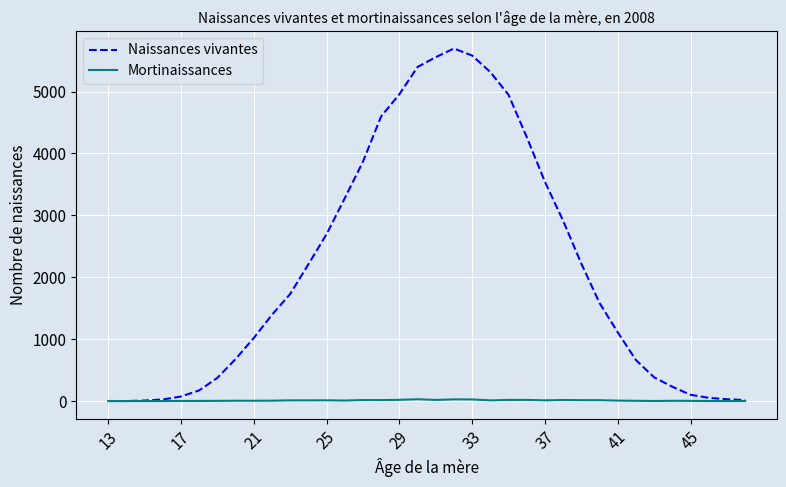

What is the sum of all Naissances vivantes values?

76671